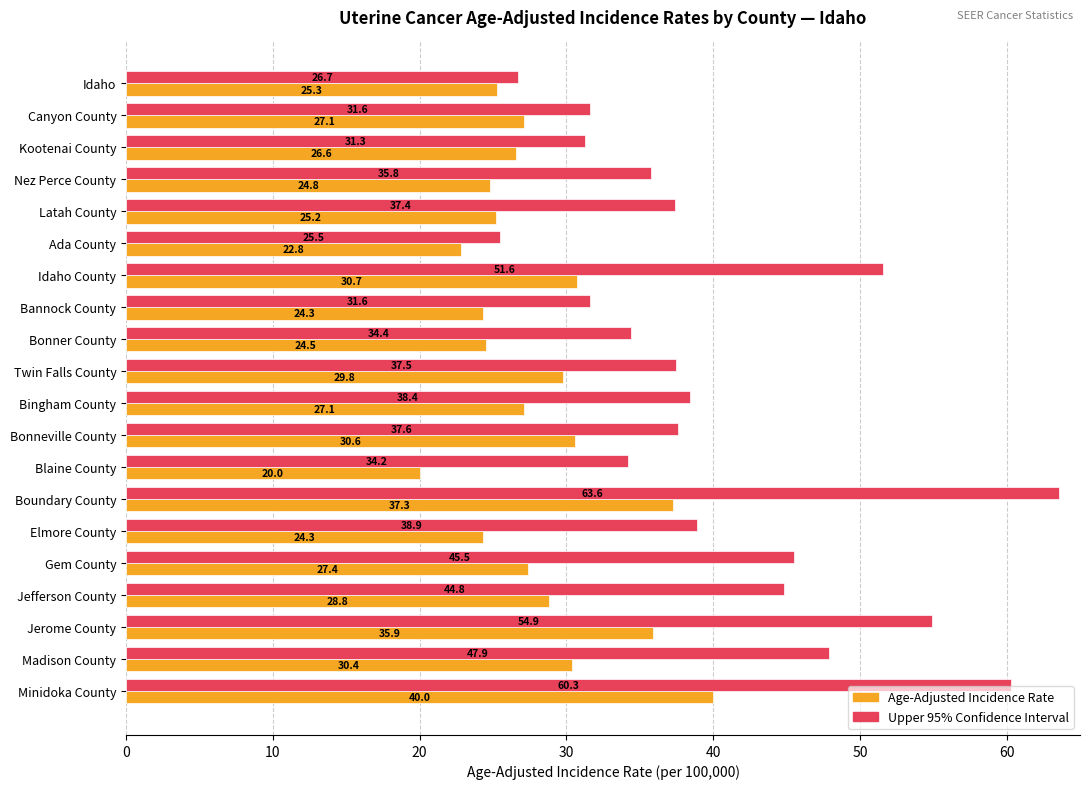

What is the sum of the Upper 95% Confidence Interval values at Kootenai County and Twin Falls County?

68.8